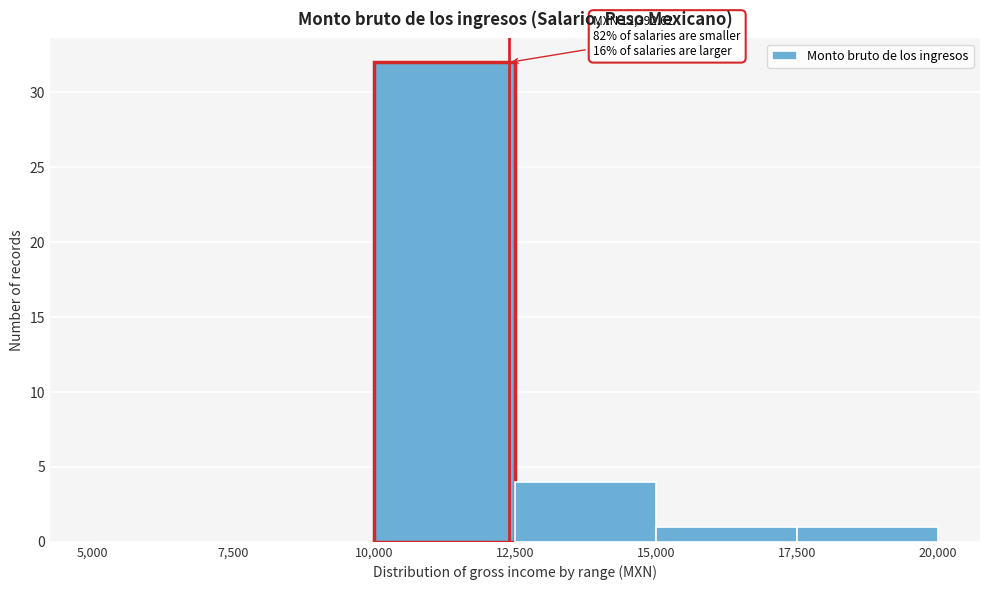

Which range on the x-axis has the tallest bar?

10,000 to 12,500